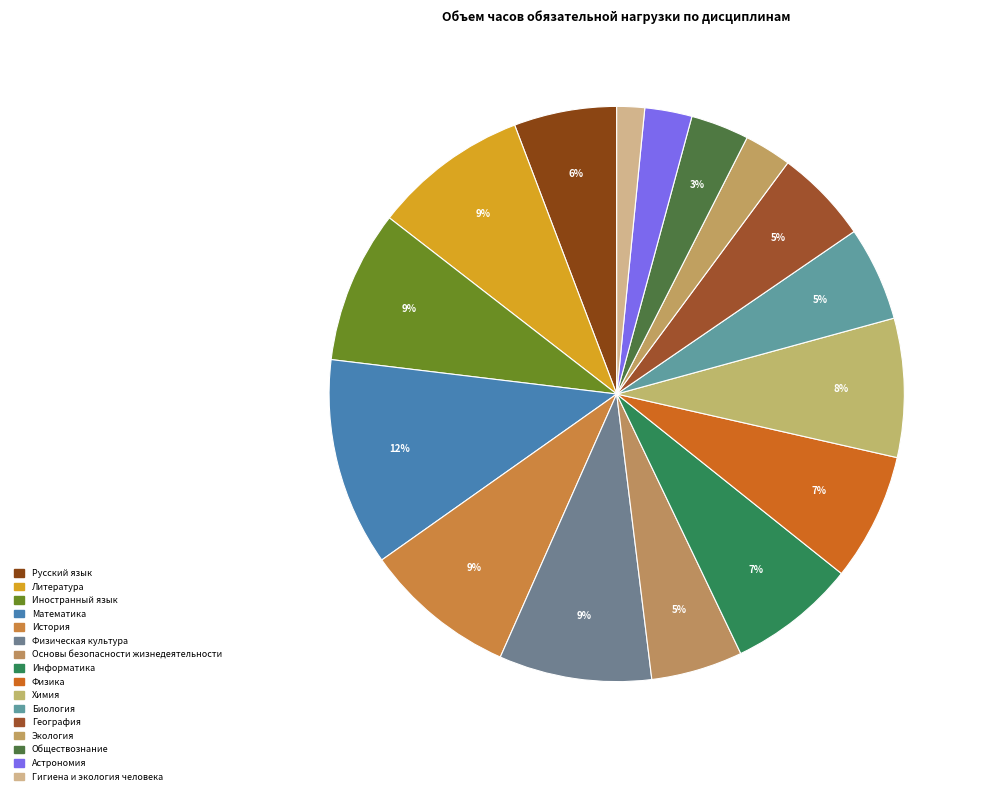

To the nearest percent, what is the combined percentage of История and Основы безопасности жизнедеятельности?

14%